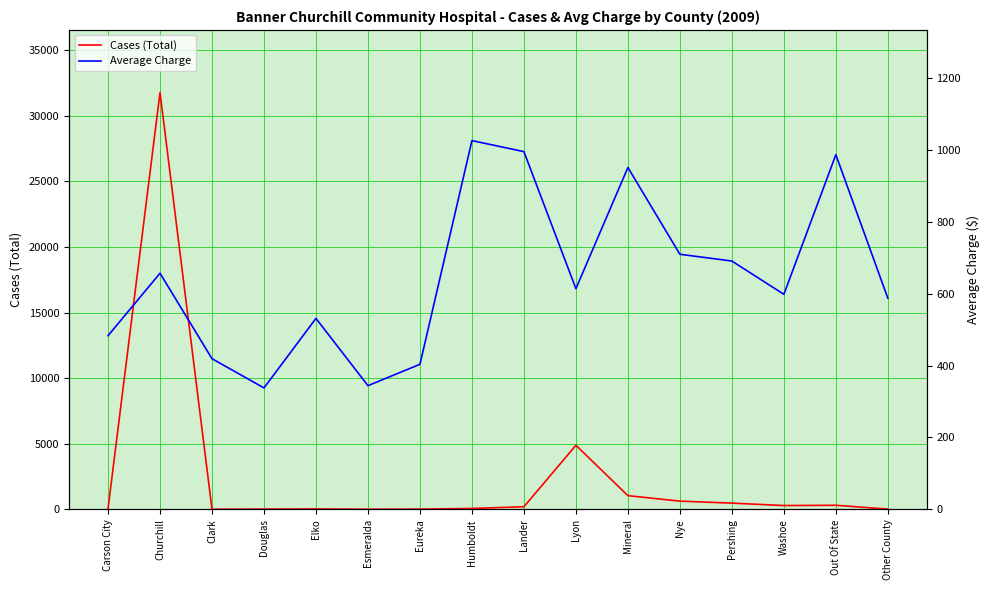

Rank the series at Pershing from highest to lowest value.

Average Charge, Cases (Total)